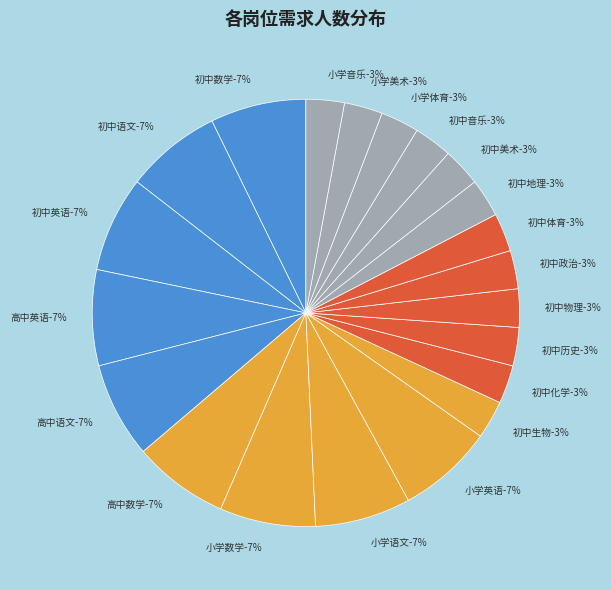

To the nearest percent, what is the difference between the largest and smallest slice percentages?

4%